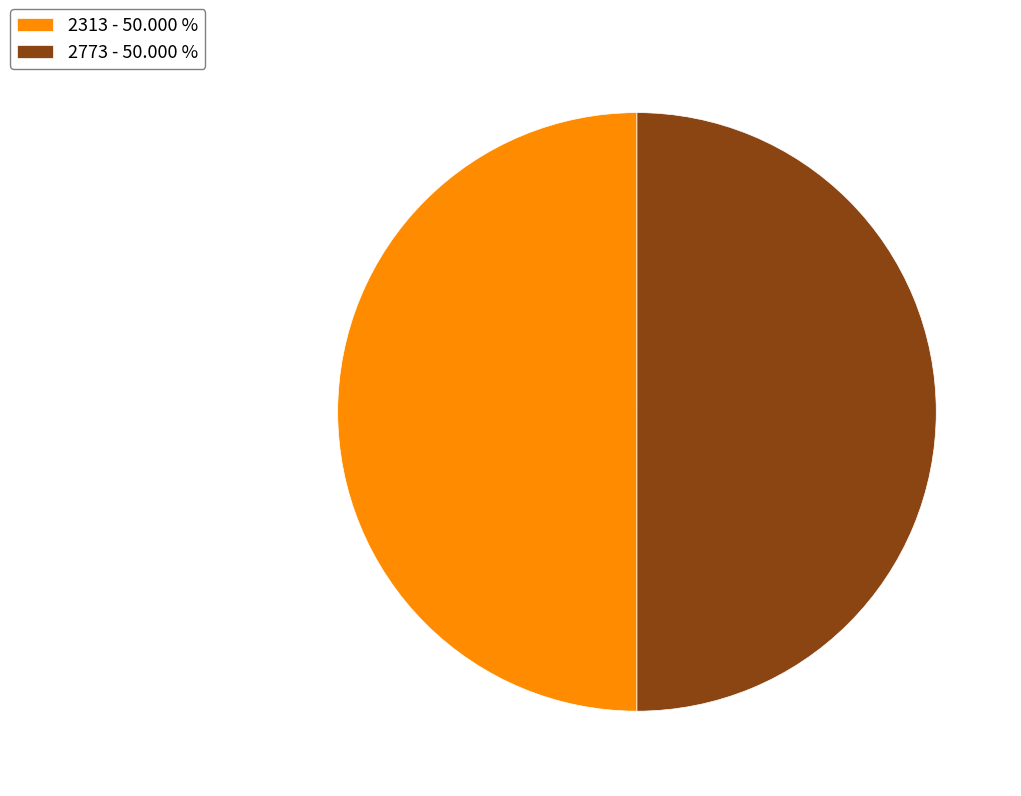

Is the sum of 2773 - 50.000 % and 2313 - 50.000 % greater than half?

Yes